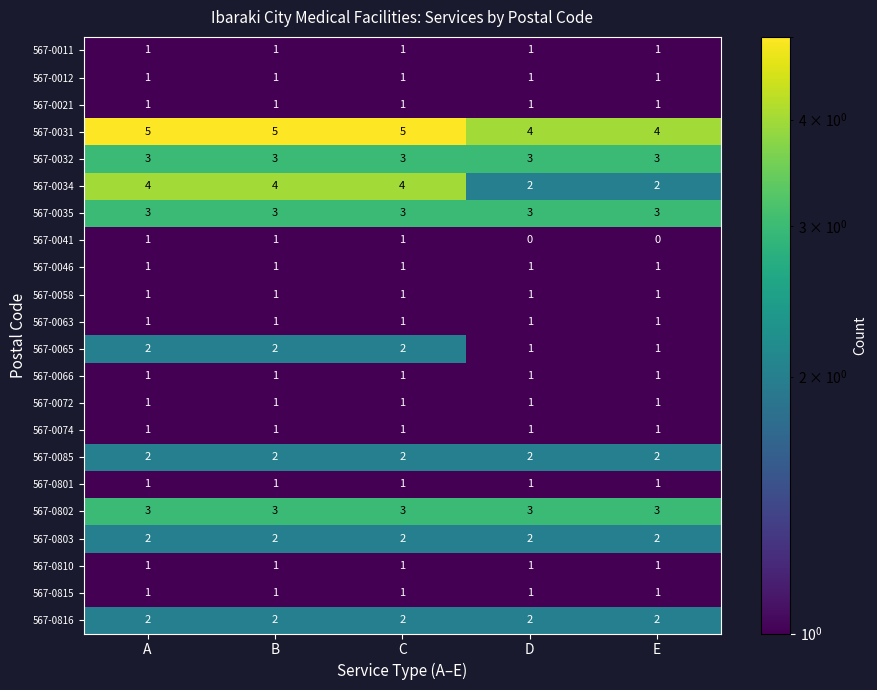

Which series has the largest total across all categories?

567-0031